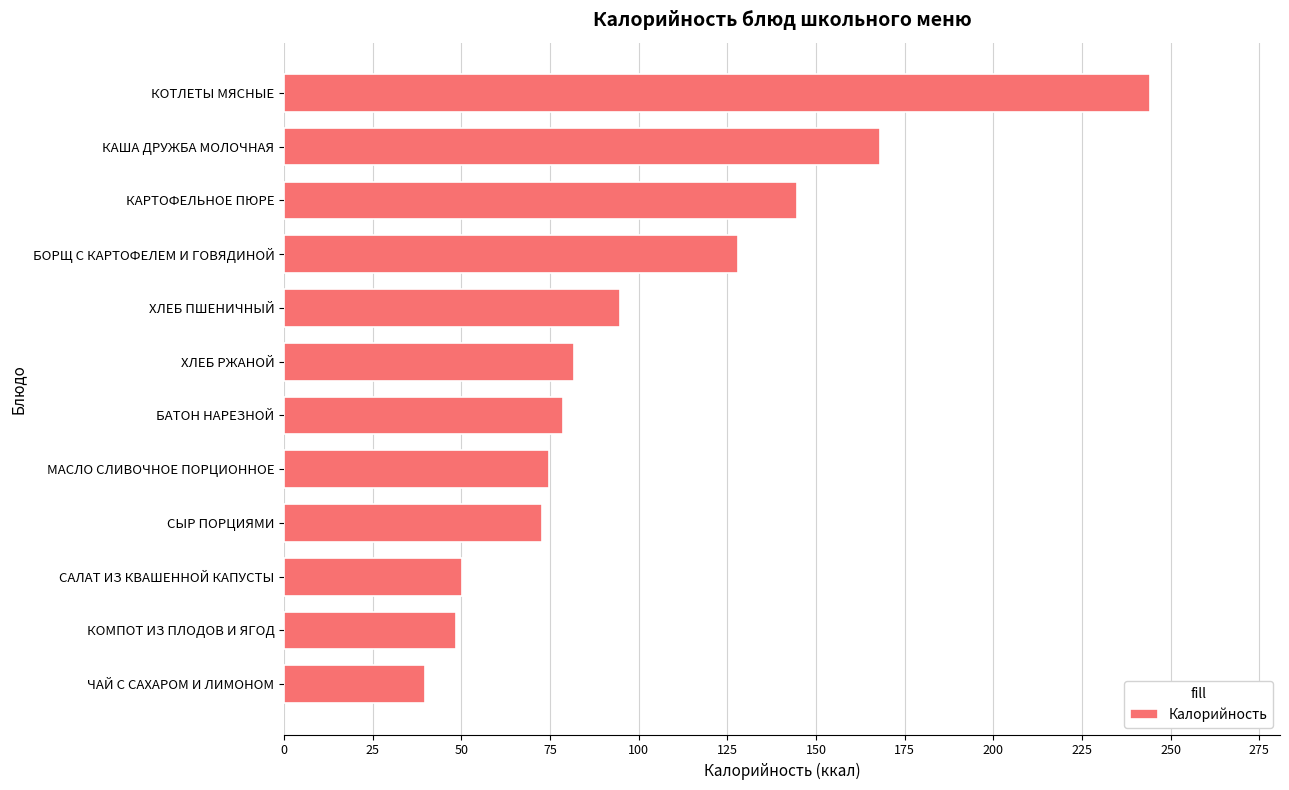

Does the chart contain stacked bars?

No